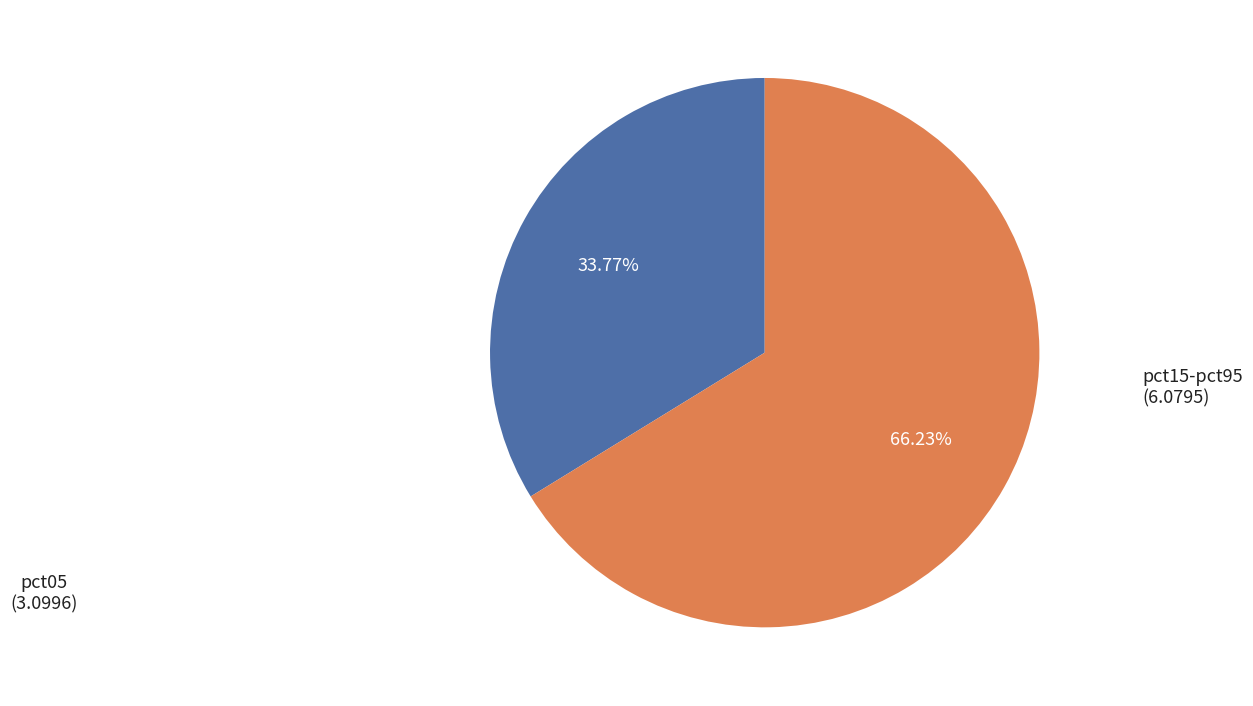

Does any single category account for the majority?

Yes